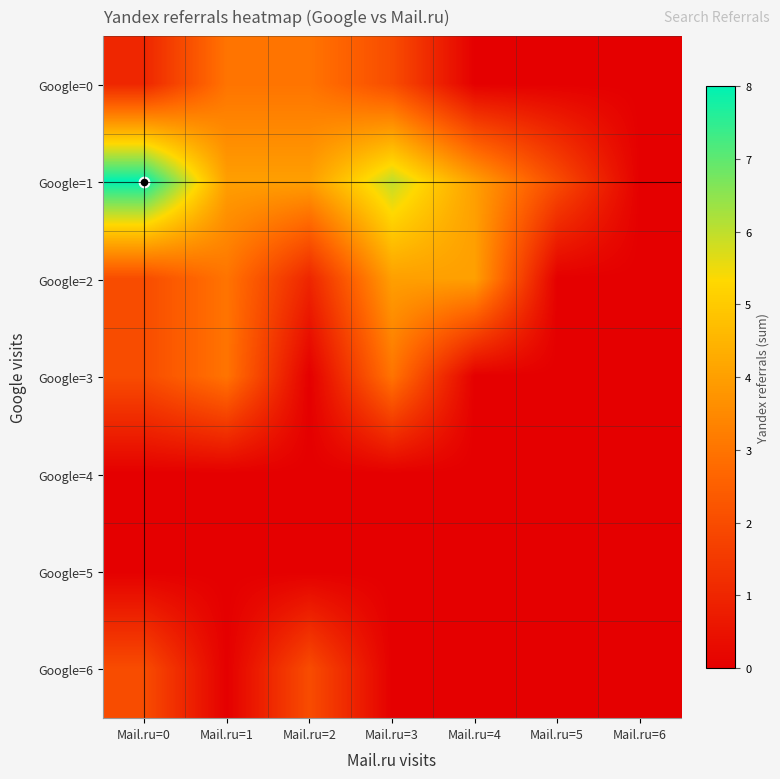

Which series changed the most between Mail.ru=0 and Mail.ru=1?

Google=1